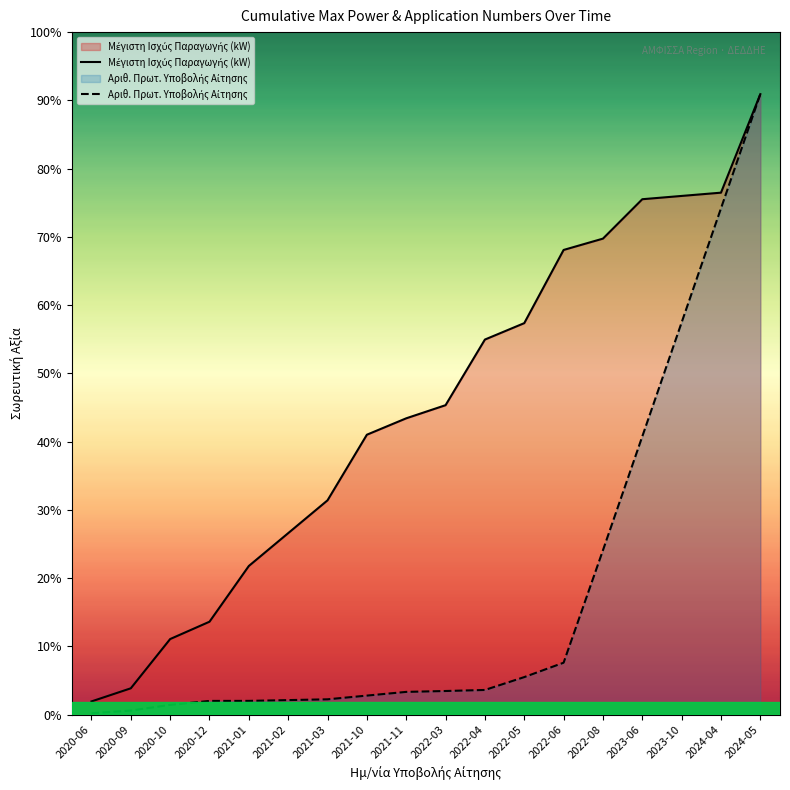

True or false: Μέγιστη Ισχύς Παραγωγής (kW) and Αριθ. Πρωτ. Υποβολής Αίτησης intersect in this chart.

False